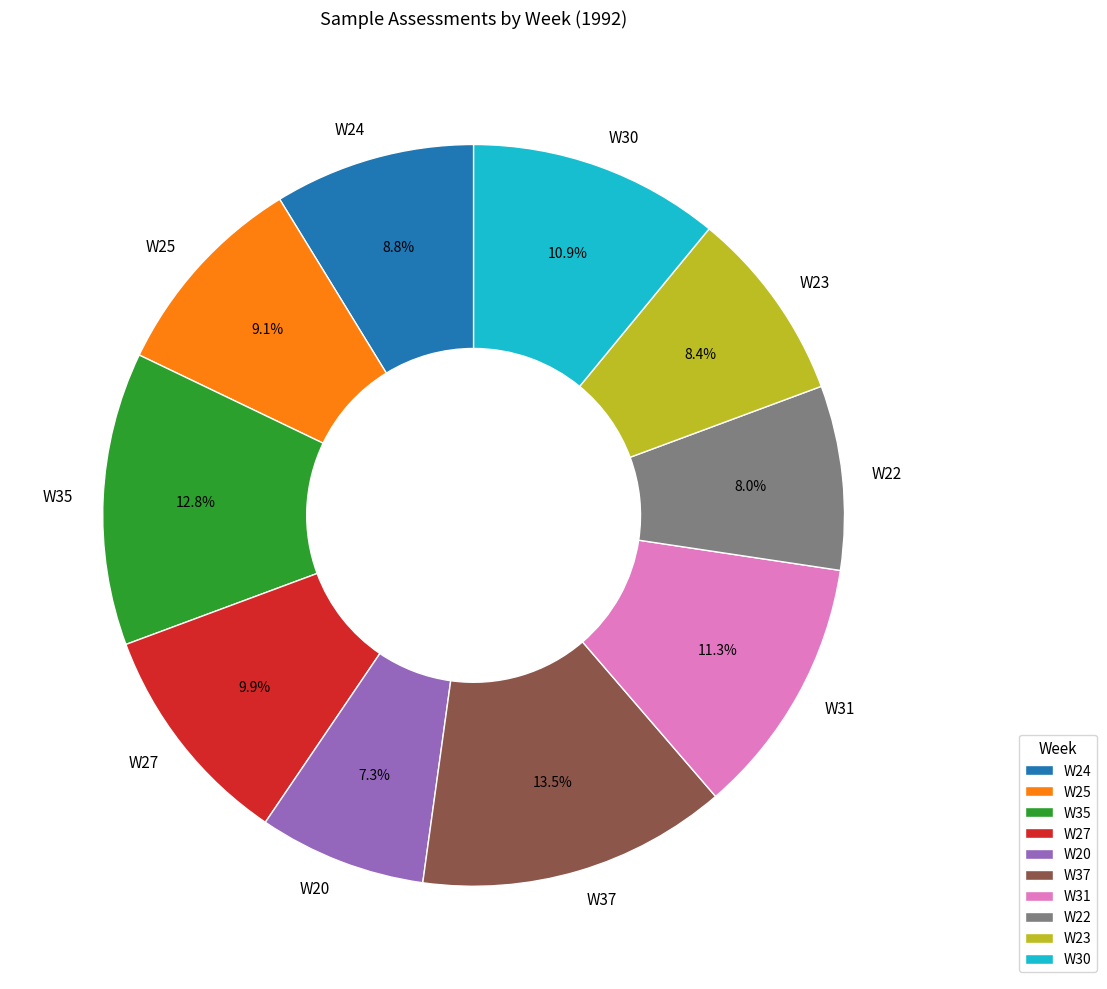

To the nearest percent, what is the difference between the largest and smallest slice percentages?

6%